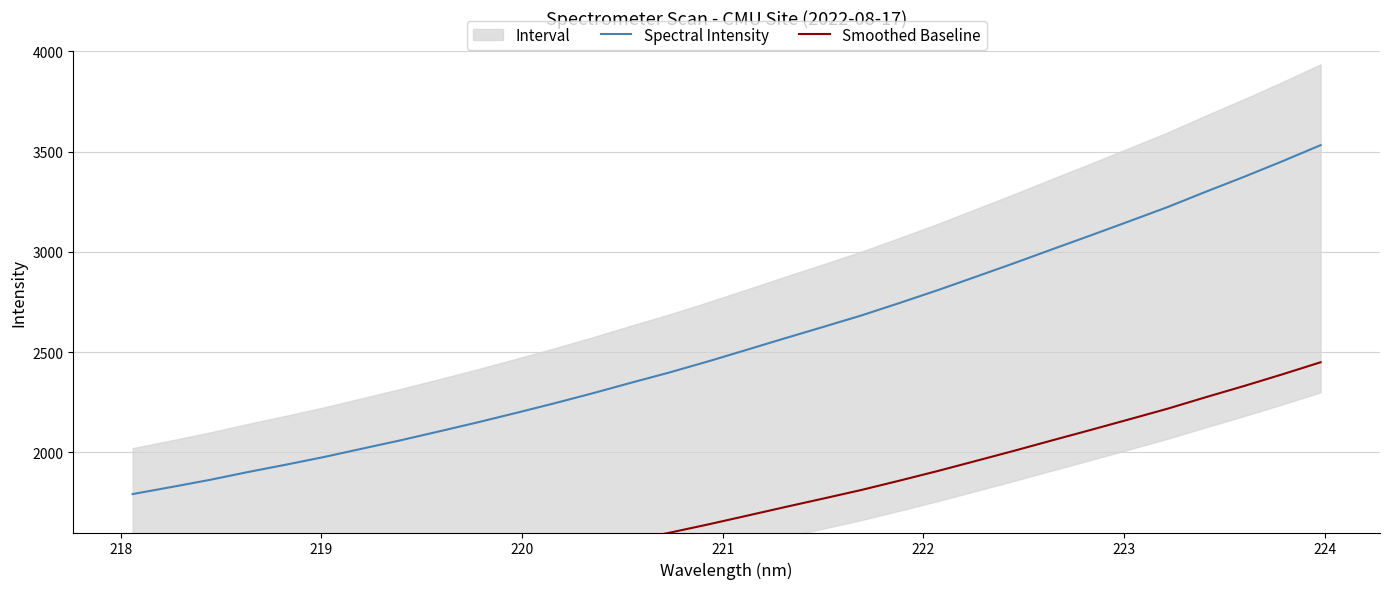

What are all the series names shown in the legend?

Spectral Intensity, Smoothed Baseline